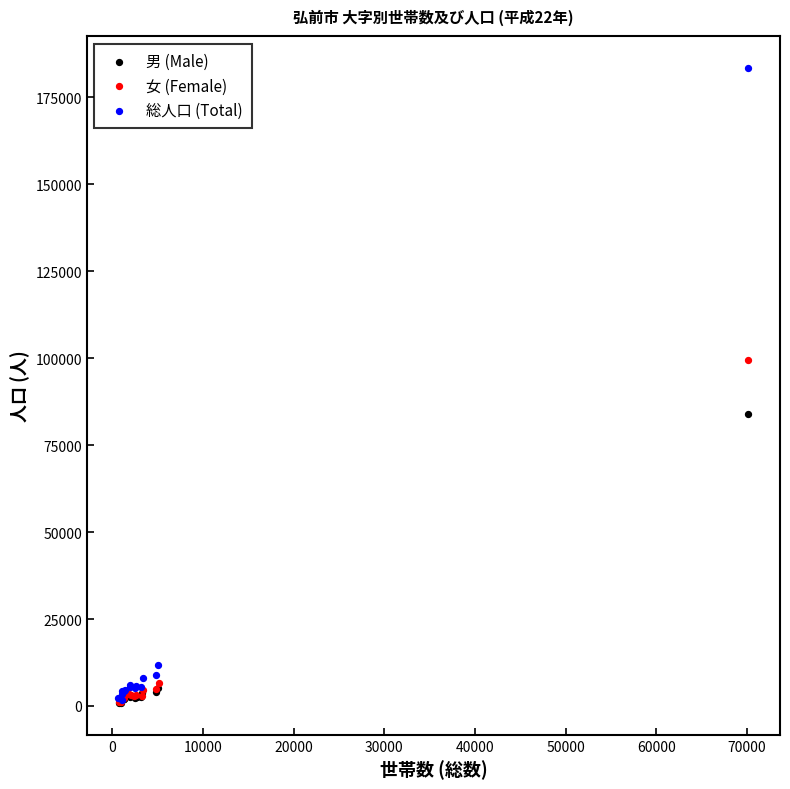

Which series has the widest spread of Y values?

総人口 (Total)